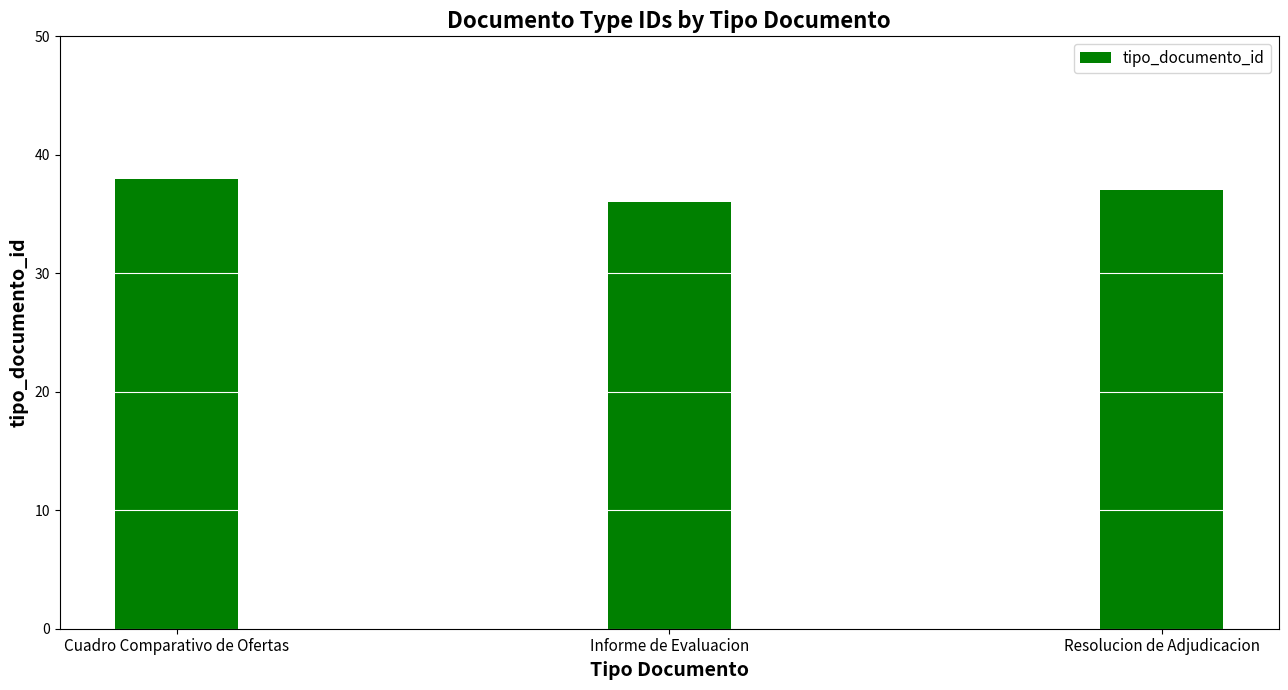

Rank the categories by value from lowest to highest.

Informe de Evaluacion, Resolucion de Adjudicacion, Cuadro Comparativo de Ofertas